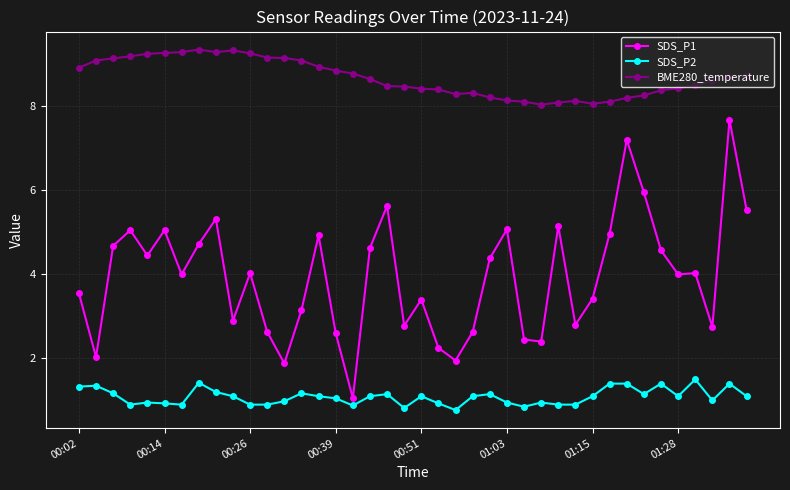

Rank the series by their maximum value, from lowest to highest.

SDS_P2, SDS_P1, BME280_temperature